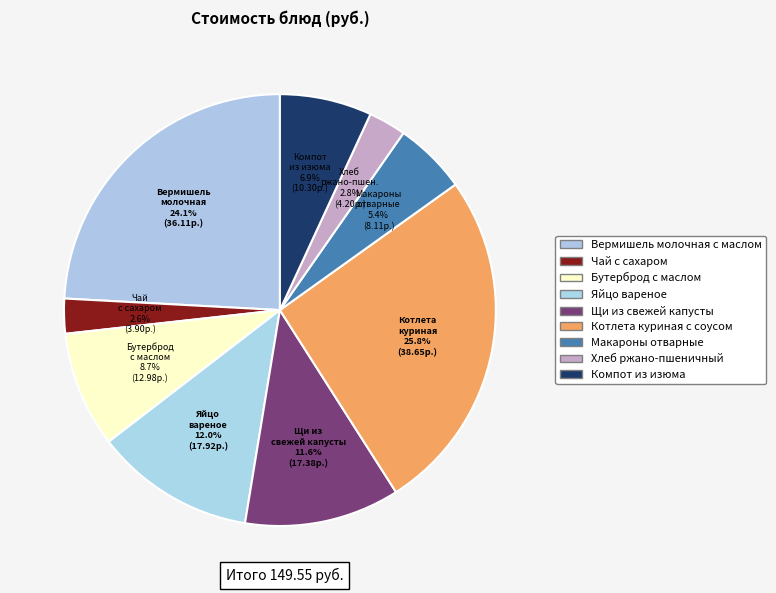

Which slice is the smallest?

Чай с сахаром